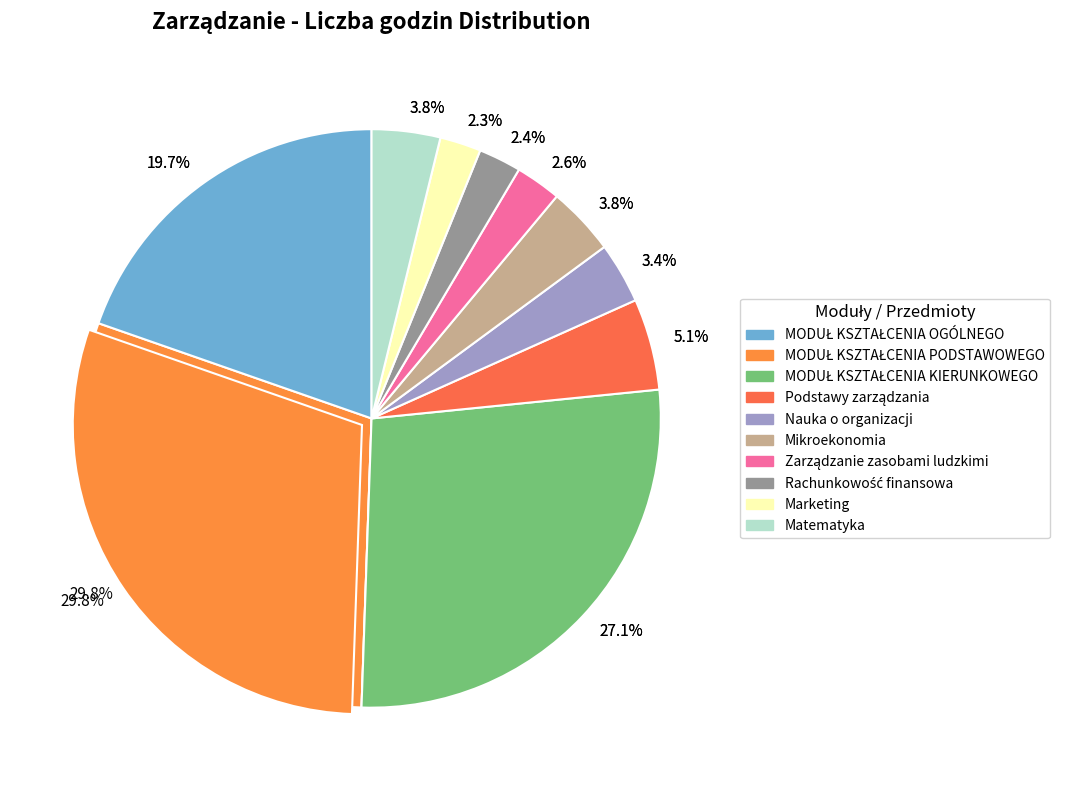

What is the change in value from Nauka o organizacji to Rachunkowość finansowa?

-12